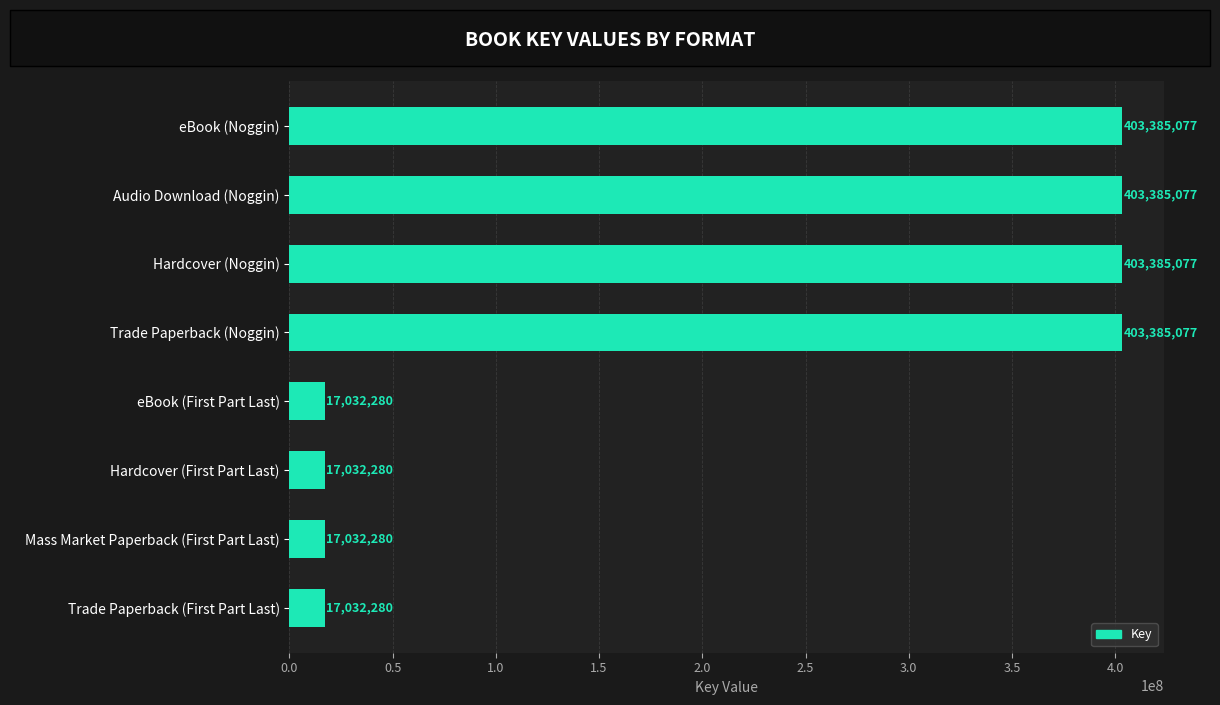

Is it true that the value at eBook (First Part Last) is 17032280?

True